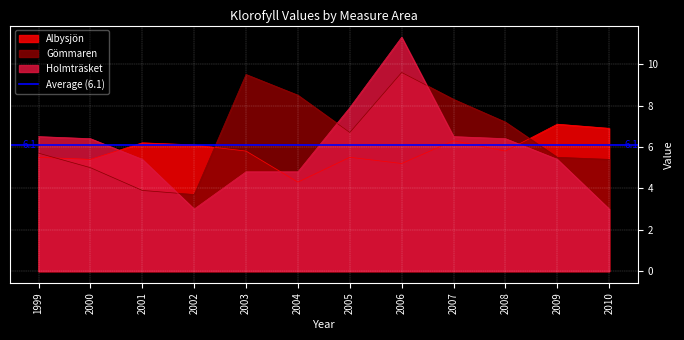

At which label does Holmträsket first exceed 6?

1999